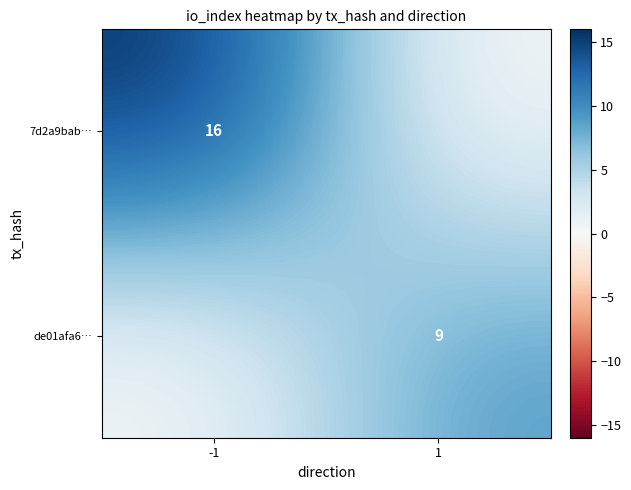

What is the total value across all series at -1?

16